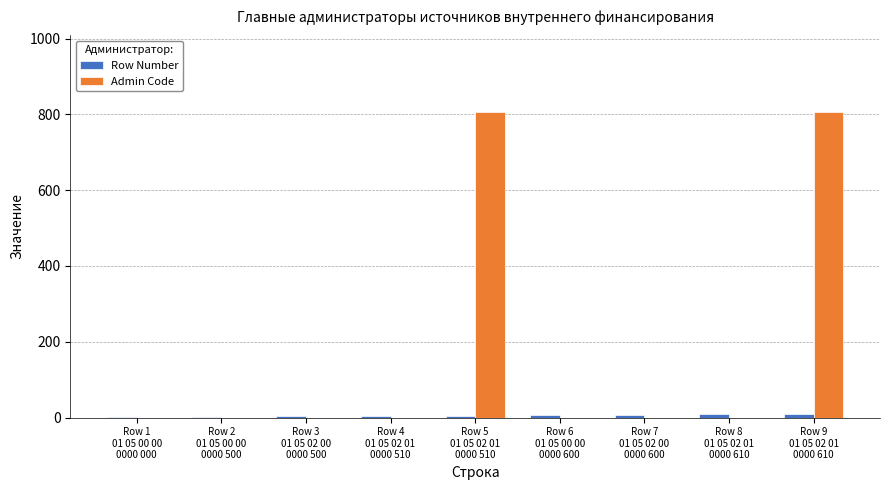

Which series has the largest total across all categories?

Admin Code